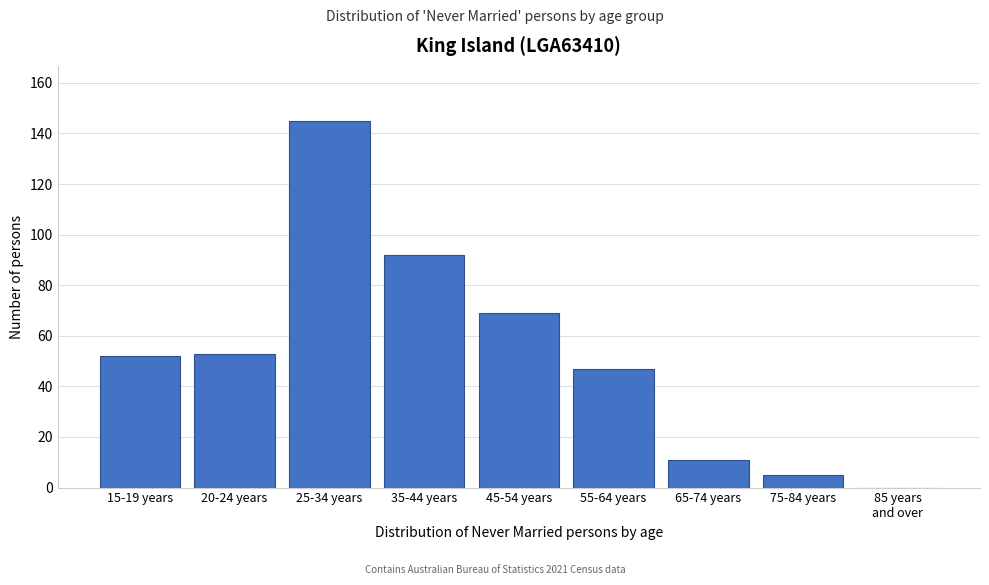

What is the maximum value shown in the chart?

145